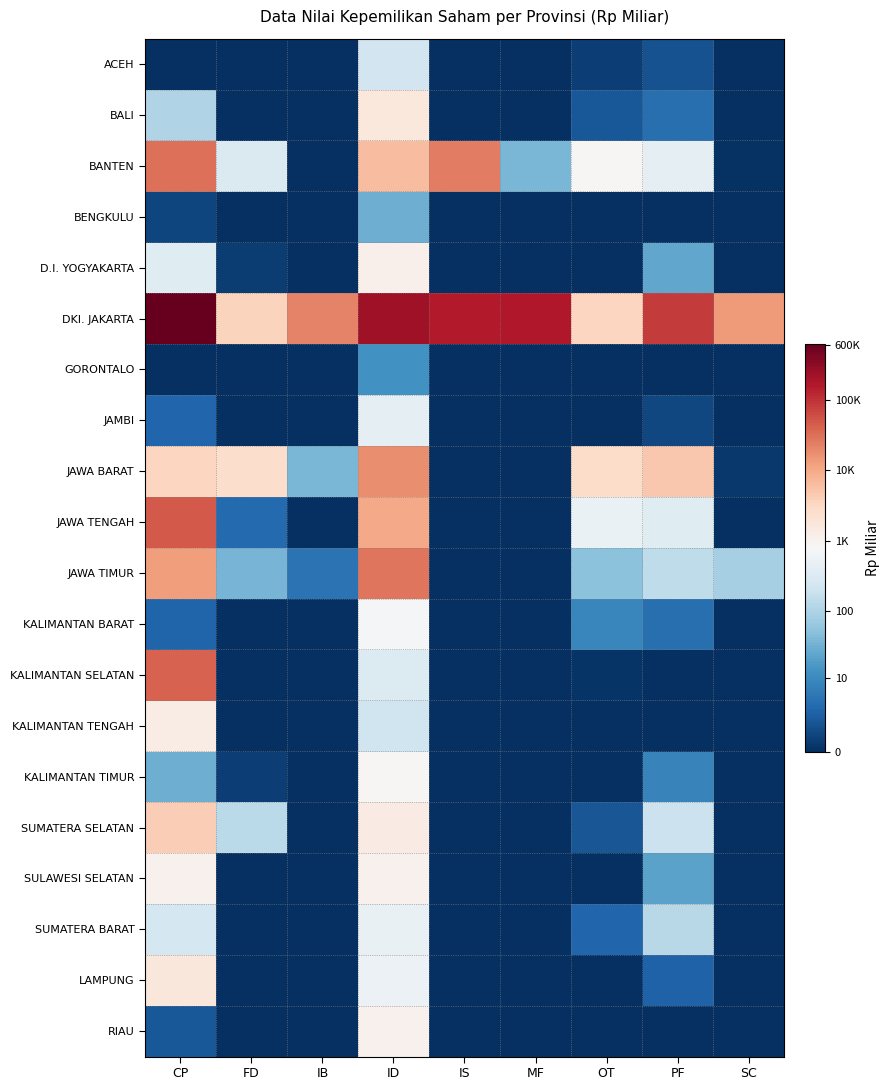

Which label corresponds to the largest value in the chart?

CP